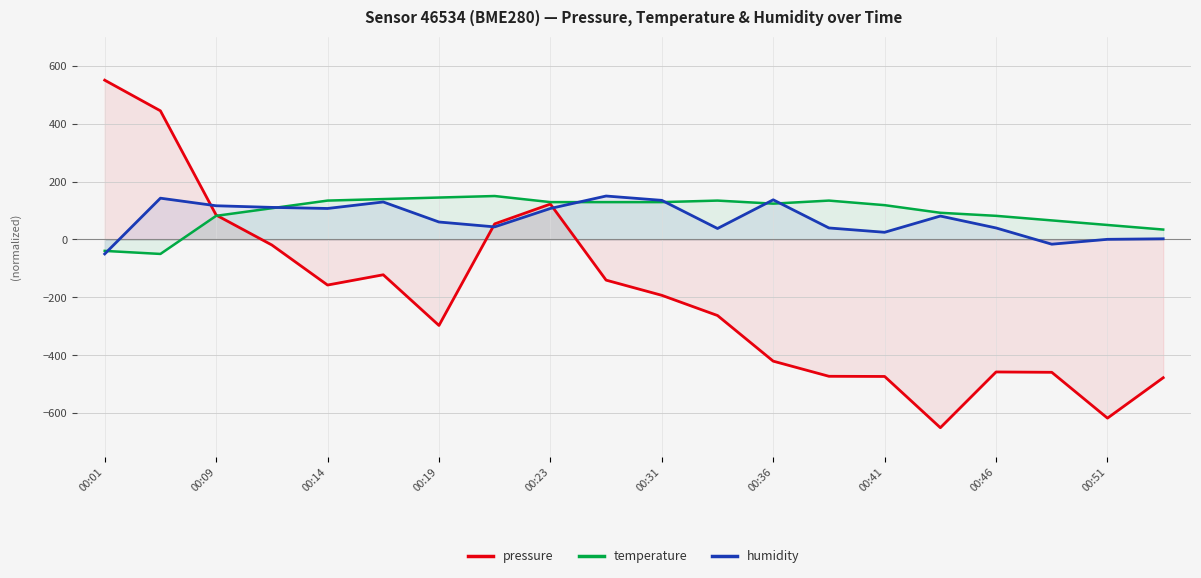

Reading left to right, what are all the values shown in this chart?

pressure: 550.0	444.2	84.3	-19.1	-157.4	-121.9	-296.9	53.8	122.2	-140.5	-192.9	-262.6	-420.2	-472.5	-473.0	-650.0	-457.5	-458.7	-616.9	-477.4
temperature: -39.5	-50.0	81.6	107.9	134.2	139.5	144.7	150.0	128.9	128.9	128.9	134.2	123.7	134.2	118.4	92.1	81.6	65.8	50.0	34.2
humidity: -50.0	142.5	116.4	110.7	107.0	129.4	60.3	43.5	107.0	150.0	135.0	37.9	136.9	39.7	24.8	80.8	39.7	-16.4	0.5	2.3